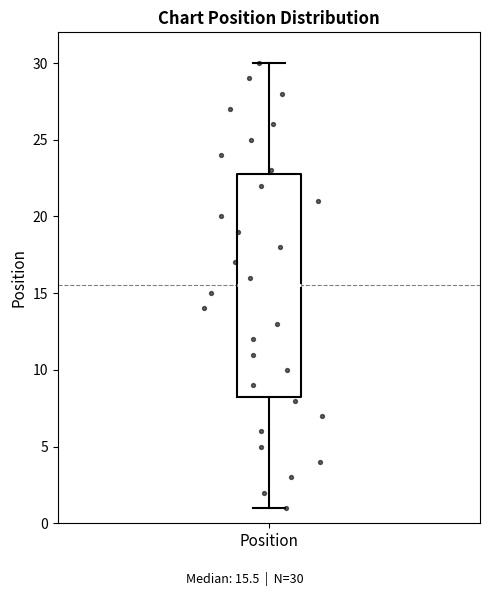

Transcribe this box plot: give where the median line is, the range the box spans, and where the two whiskers end, as read against the y-axis. The values are not printed on the chart, so give them approximately, as read against the axis.

median 15.5, box 8.5 to 23.0, whiskers 1.0 to 30.0